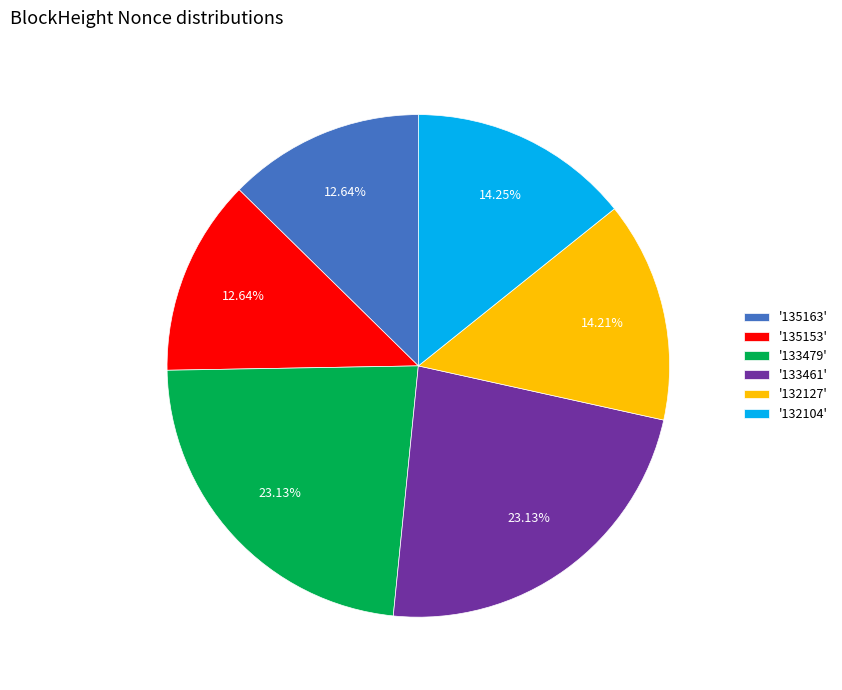

Does any single category account for the majority?

No